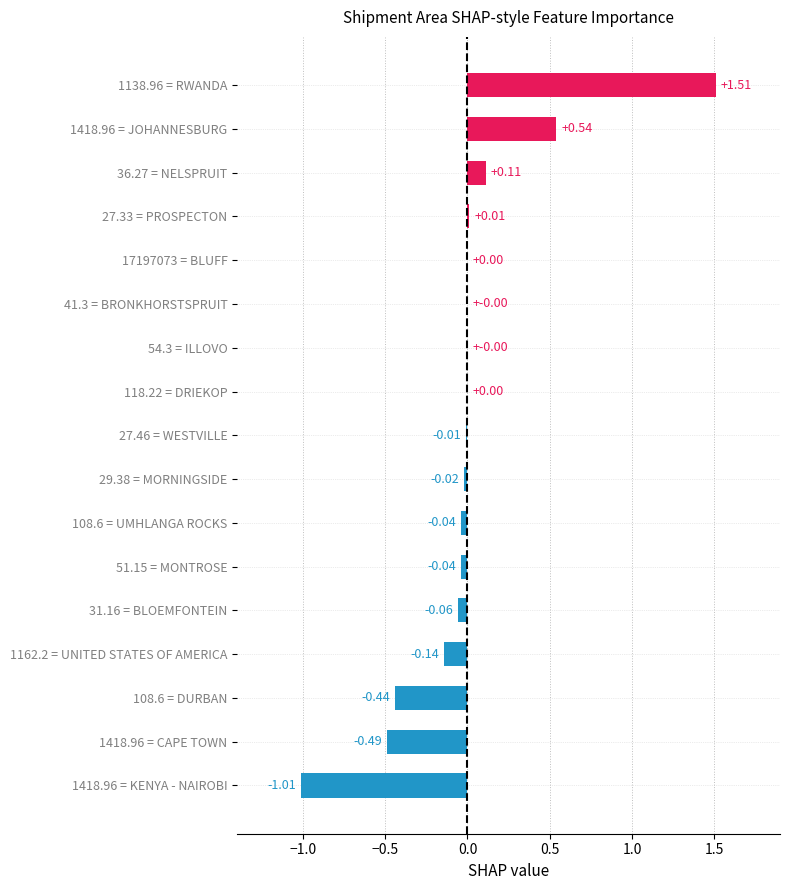

Which has a higher value, 1418.96 = JOHANNESBURG or 29.38 = MORNINGSIDE?

1418.96 = JOHANNESBURG